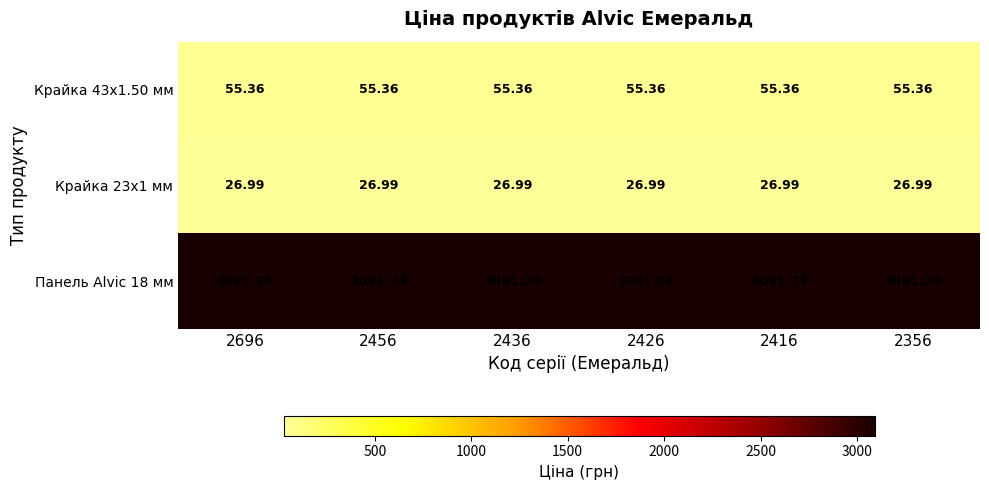

List the series in order of their peak value, highest first.

Панель Alvic 18 мм, Крайка 43x1.50 мм, Крайка 23x1 мм